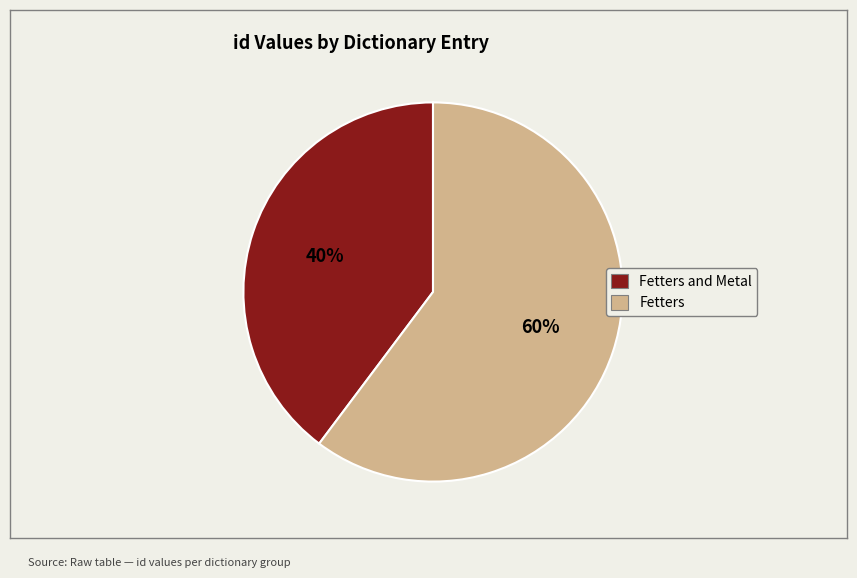

Is there any slice that represents more than half of the pie?

Yes